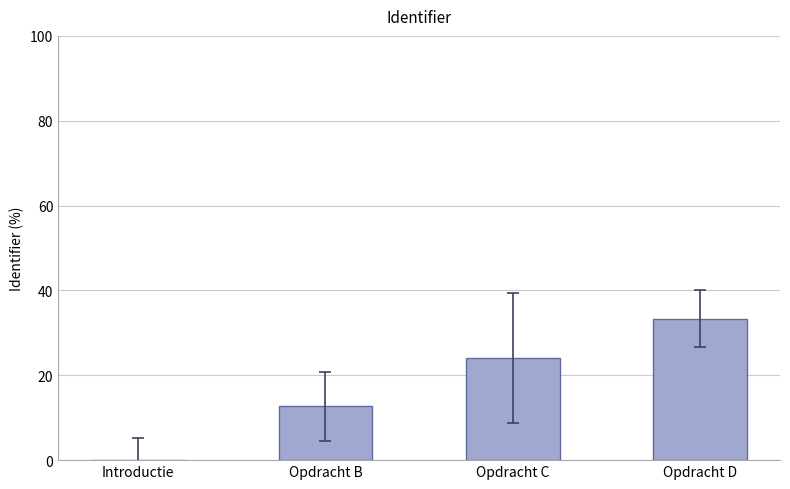

How many data points does each series have?

4